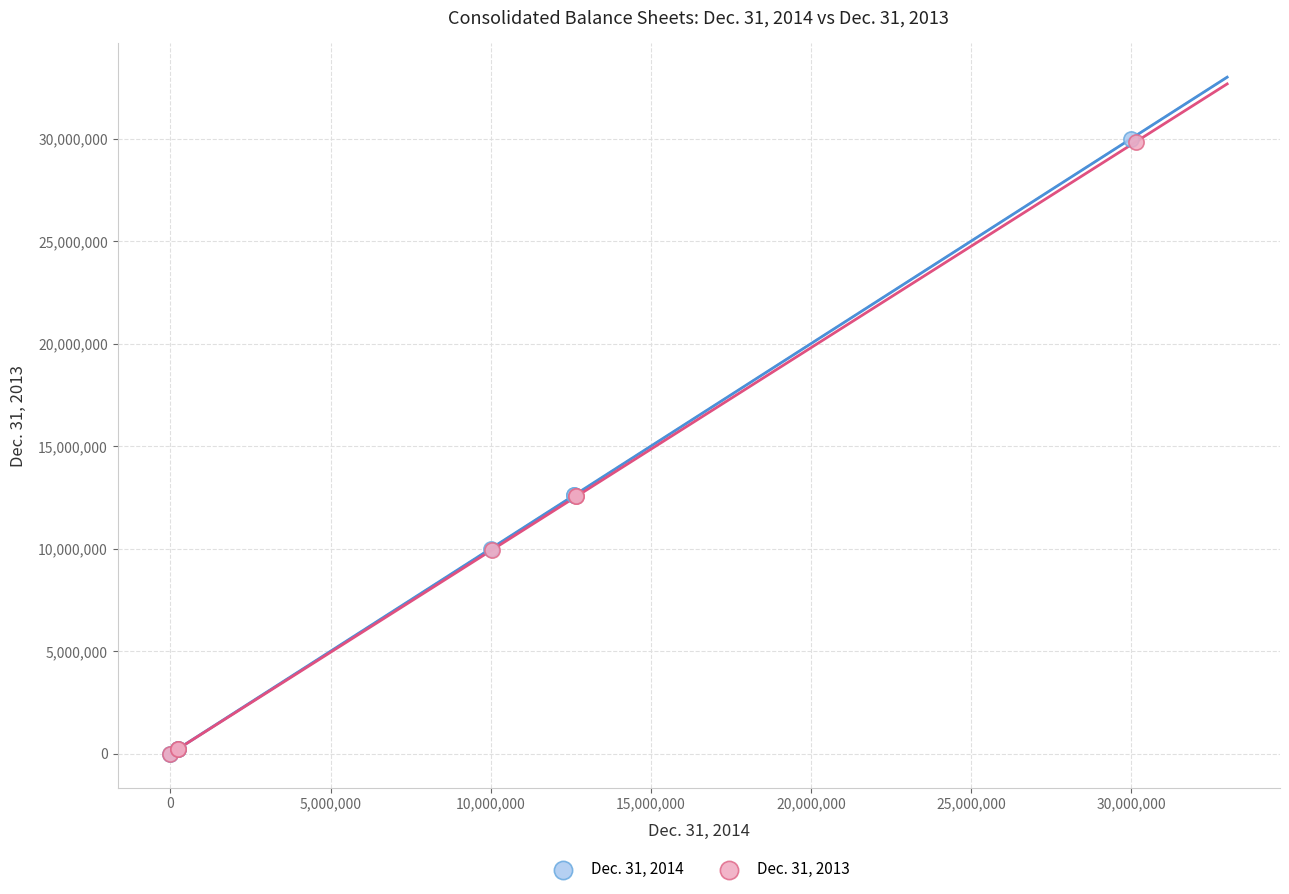

What are all the series names shown in the legend?

Dec. 31, 2014, Dec. 31, 2013